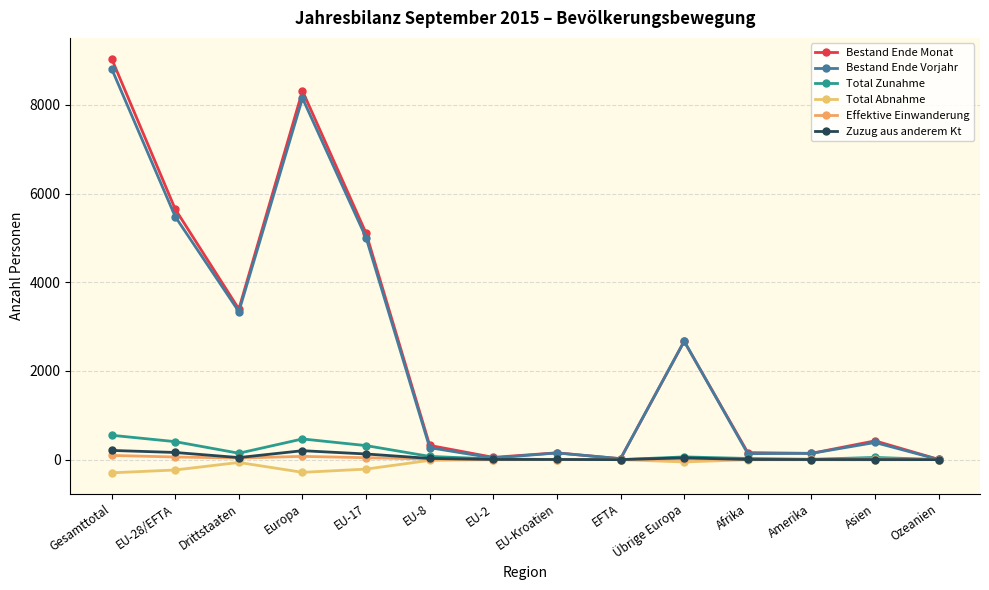

At which category does Zuzug aus anderem Kt reach its first local valley?

Drittstaaten